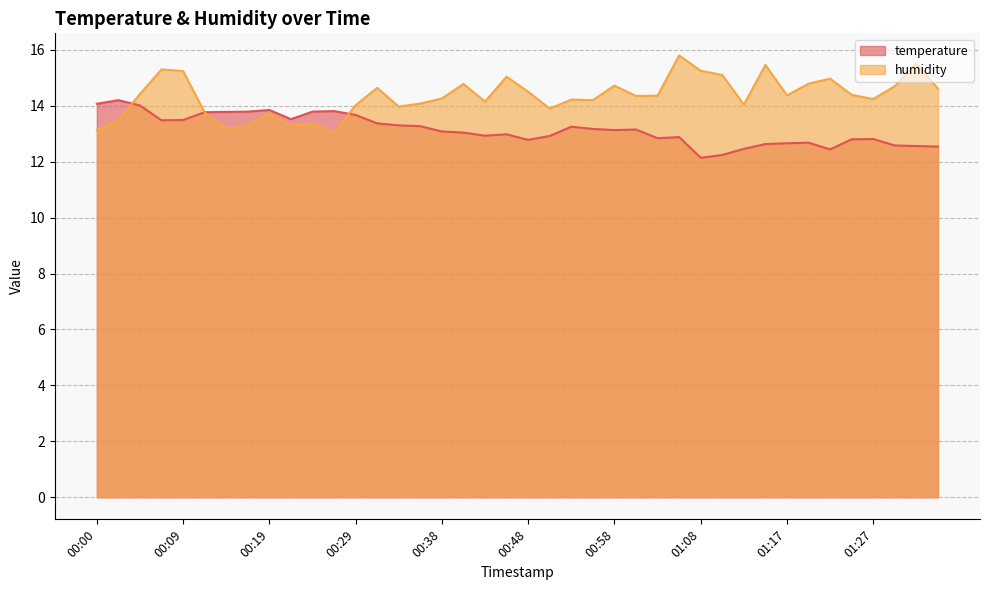

At 01:05, list the series in order from smallest to largest.

temperature, humidity